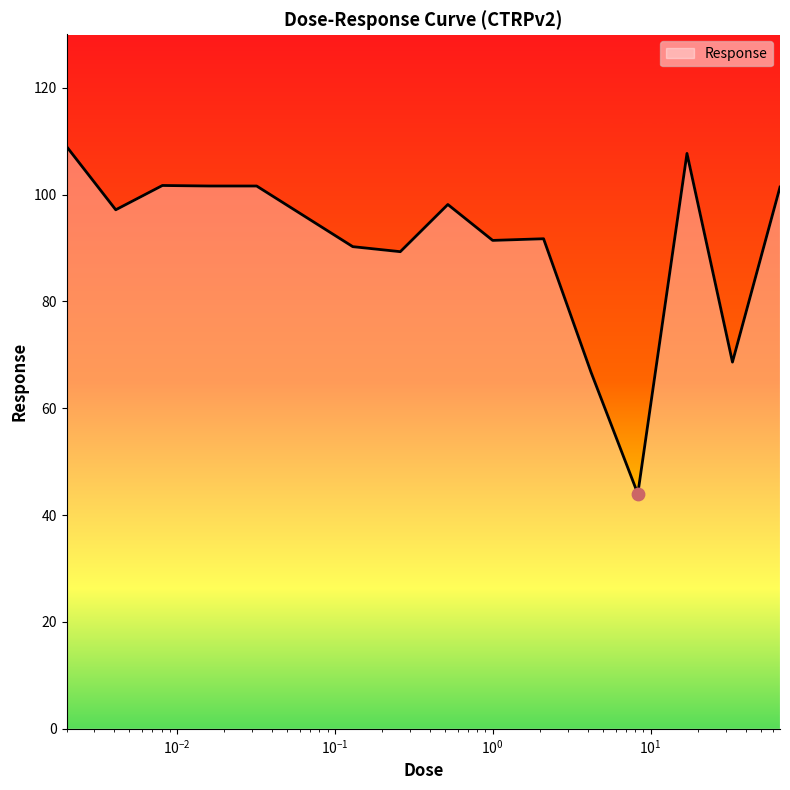

What is the maximum value shown in the chart?

109.0